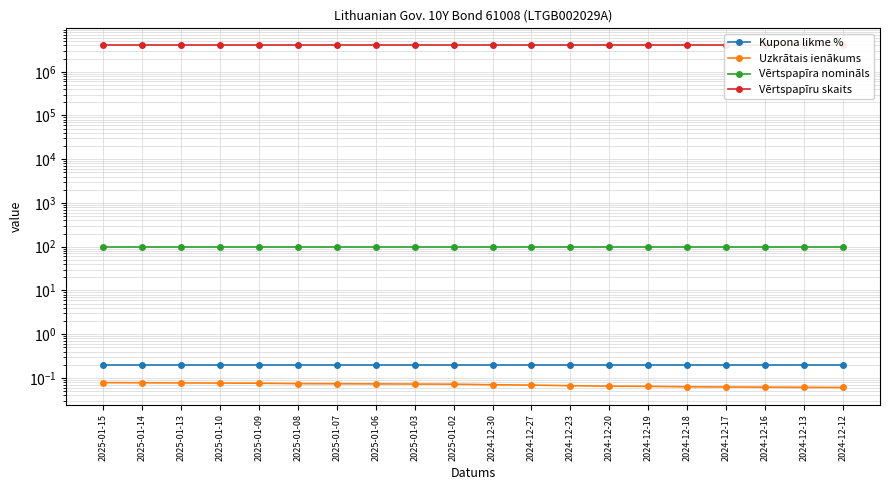

True or false: Uzkrātais ienākums and Vērtspapīru skaits cross at least once.

False